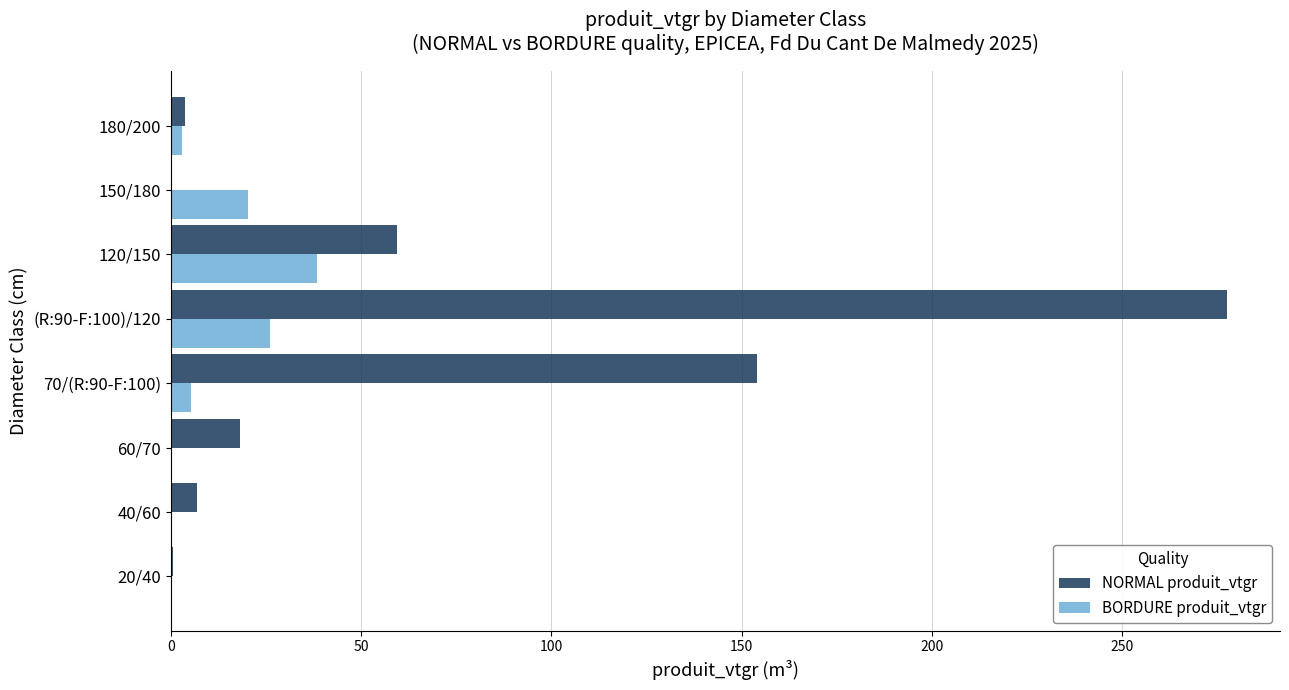

The value of BORDURE produit_vtgr at 120/150 is 58.0. True or false?

False